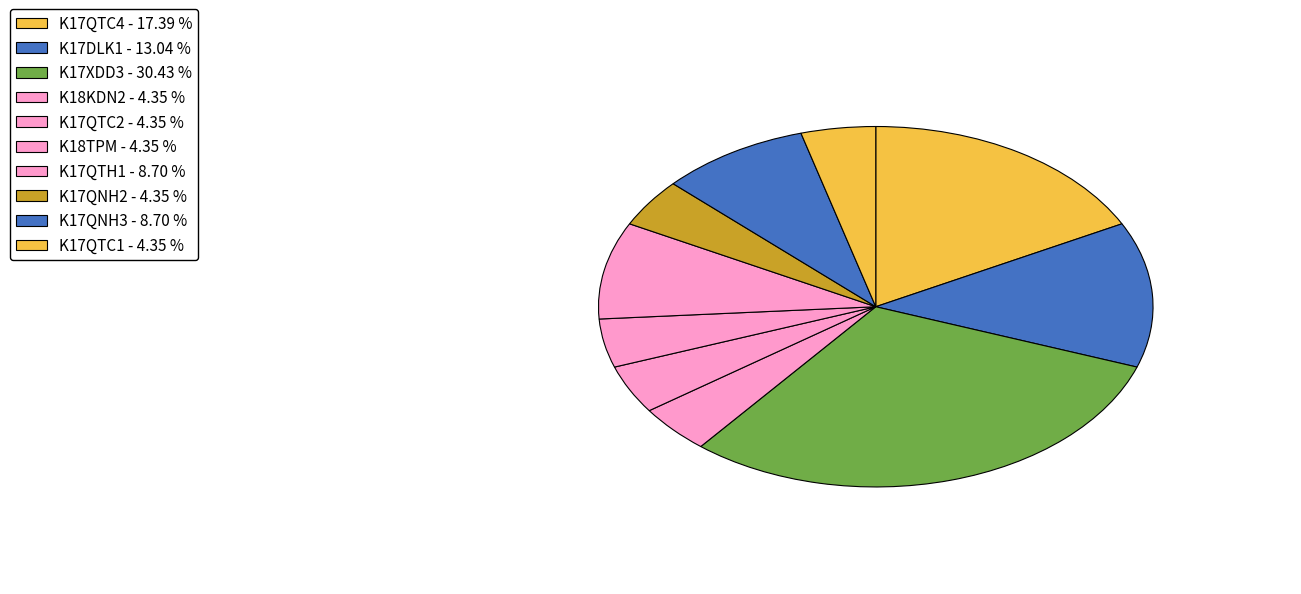

To the nearest percent, what portion does K17QTC2 represent?

4%